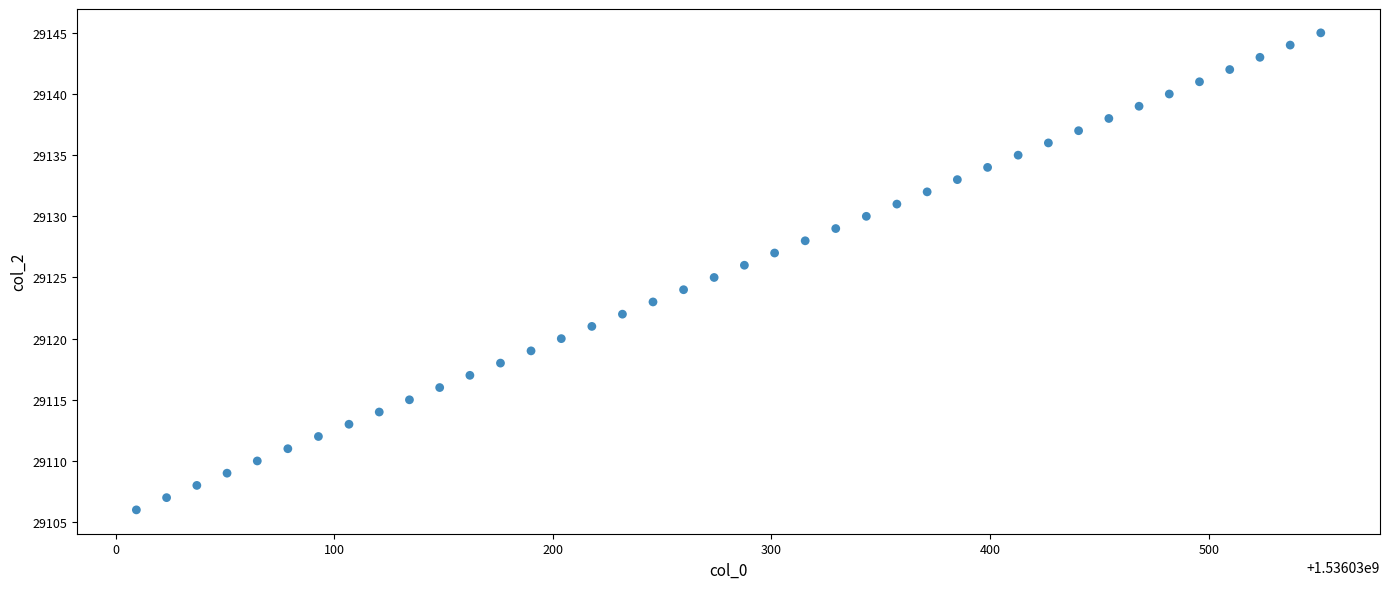

What is the range of Y values (max minus min)?

39